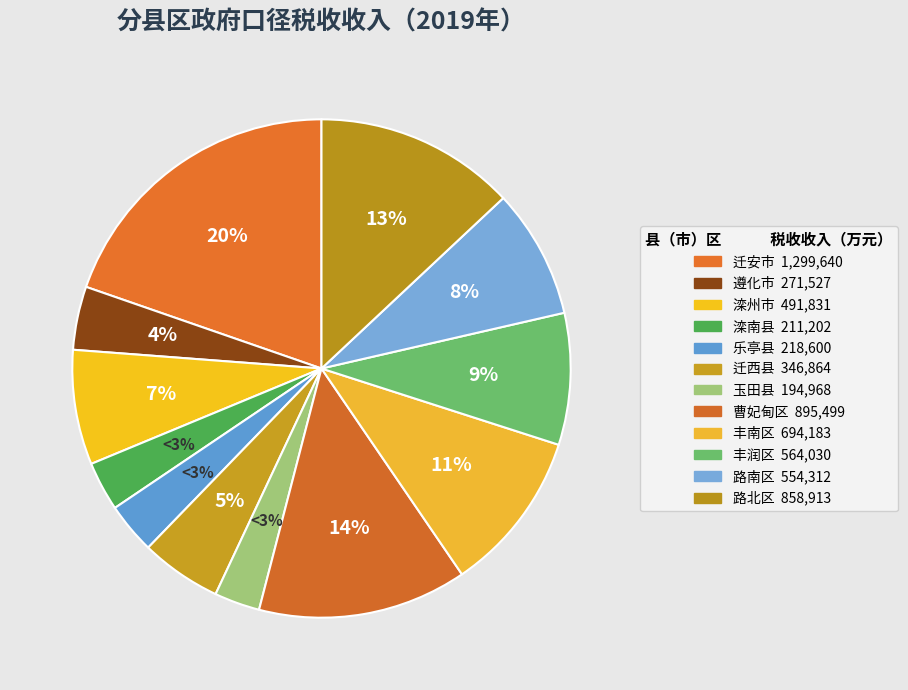

To the nearest percent, what percentage of the pie is 乐亭县?

3%